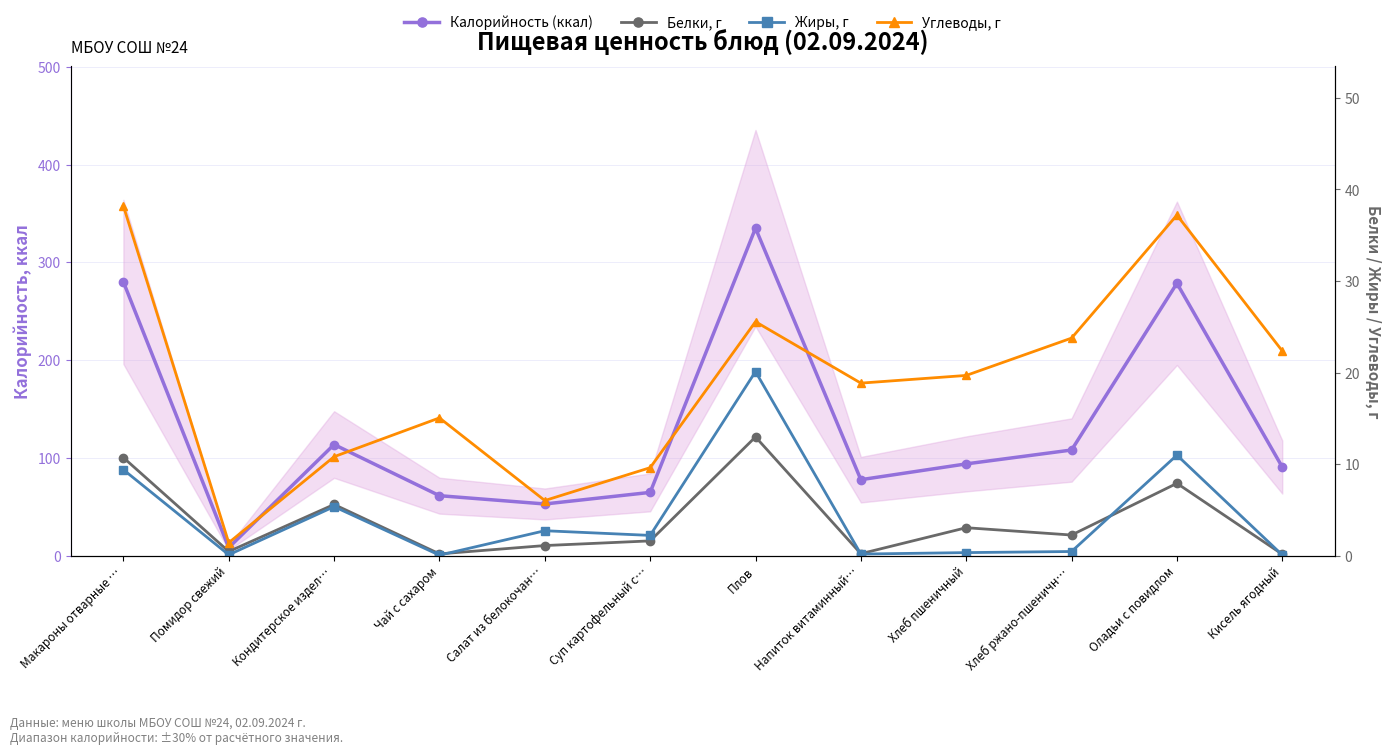

Which has a higher value, Чай с сахаром or Хлеб пшеничный?

Хлеб пшеничный